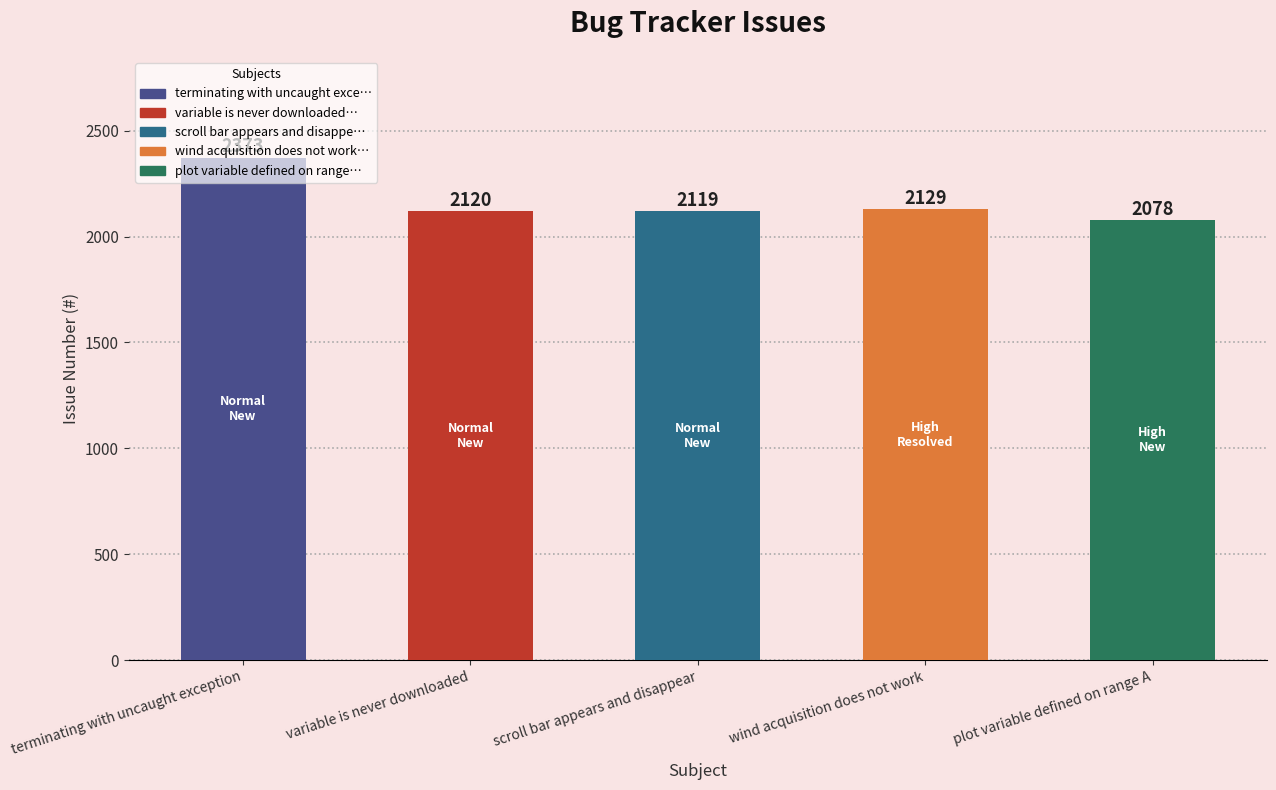

What is the label of the 4th bar from the right?

variable is never downloaded